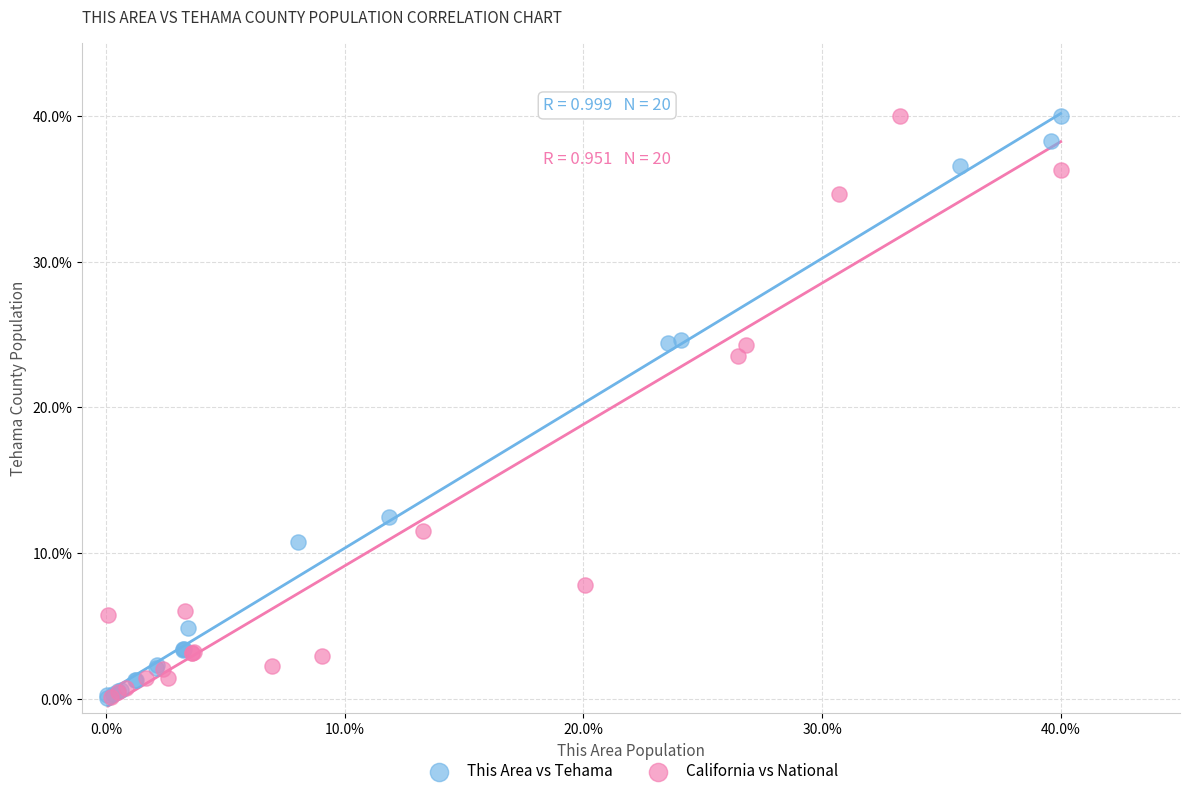

What are all the series names shown in the legend?

This Area vs Tehama, California vs National